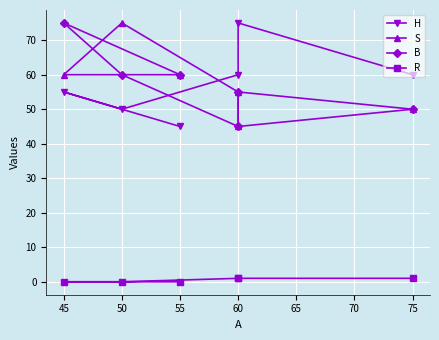

How many values in the H series exceed 60?

1